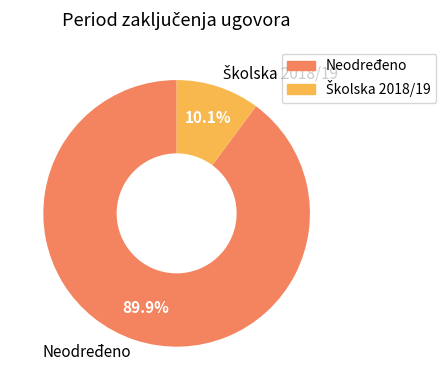

Which category has the biggest portion of the pie?

Neodređeno